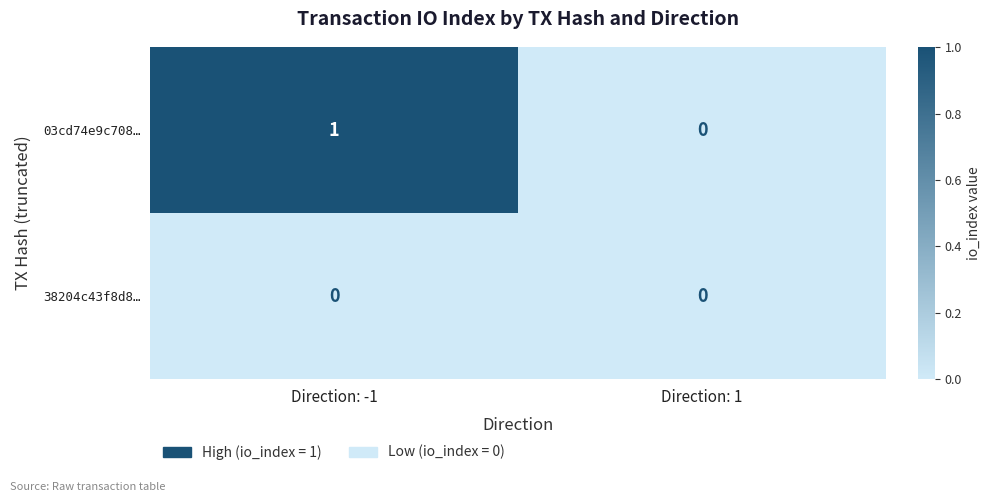

What is the spread (max minus min) of values at Direction: -1?

1